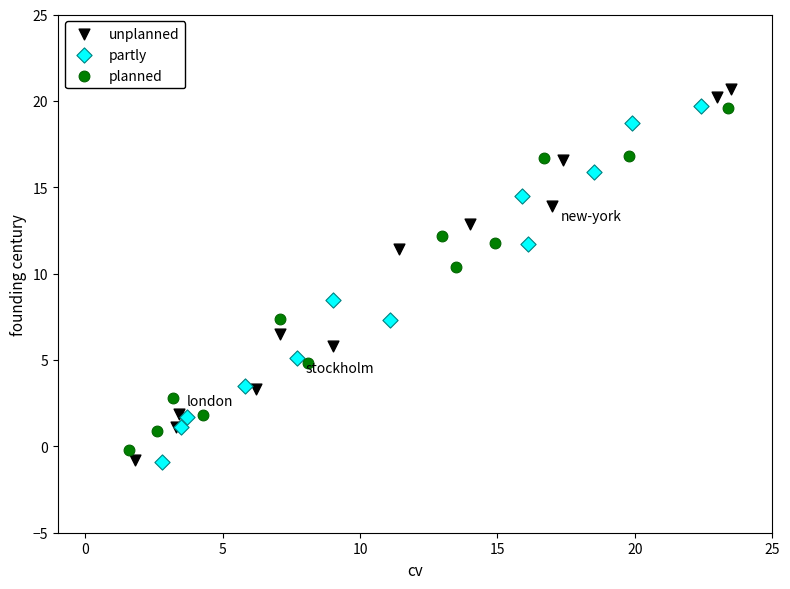

Which series has the widest spread of Y values?

unplanned